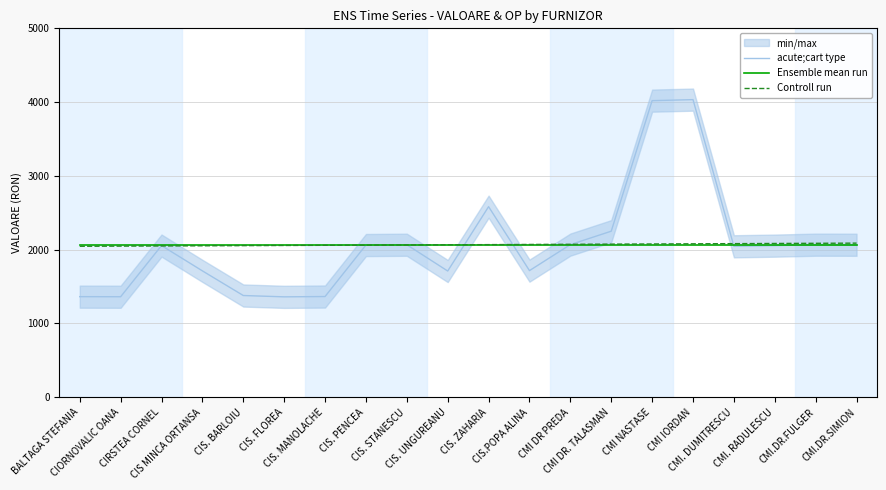

Rank the series at CIS. PENCEA from lowest to highest value.

Controll run, acute;cart type, Ensemble mean run